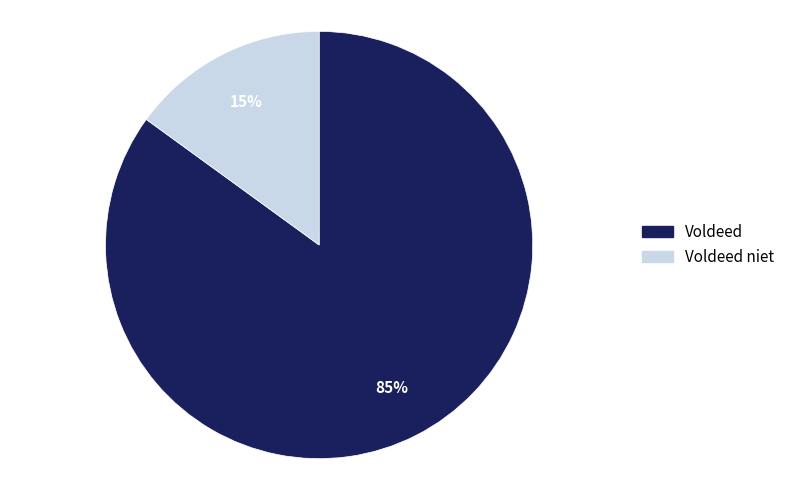

Do Voldeed niet and Voldeed together represent more than half of the pie?

Yes